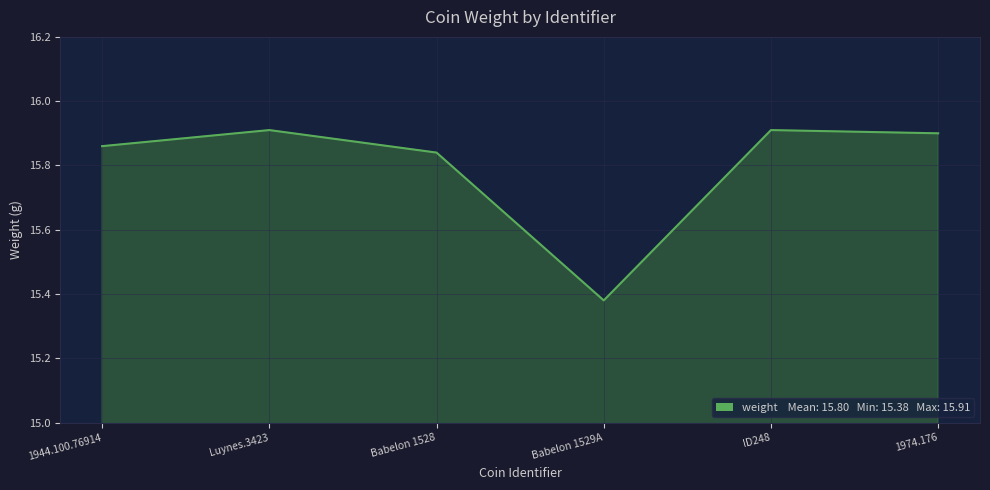

Count the values in the range 15 to 16.

6